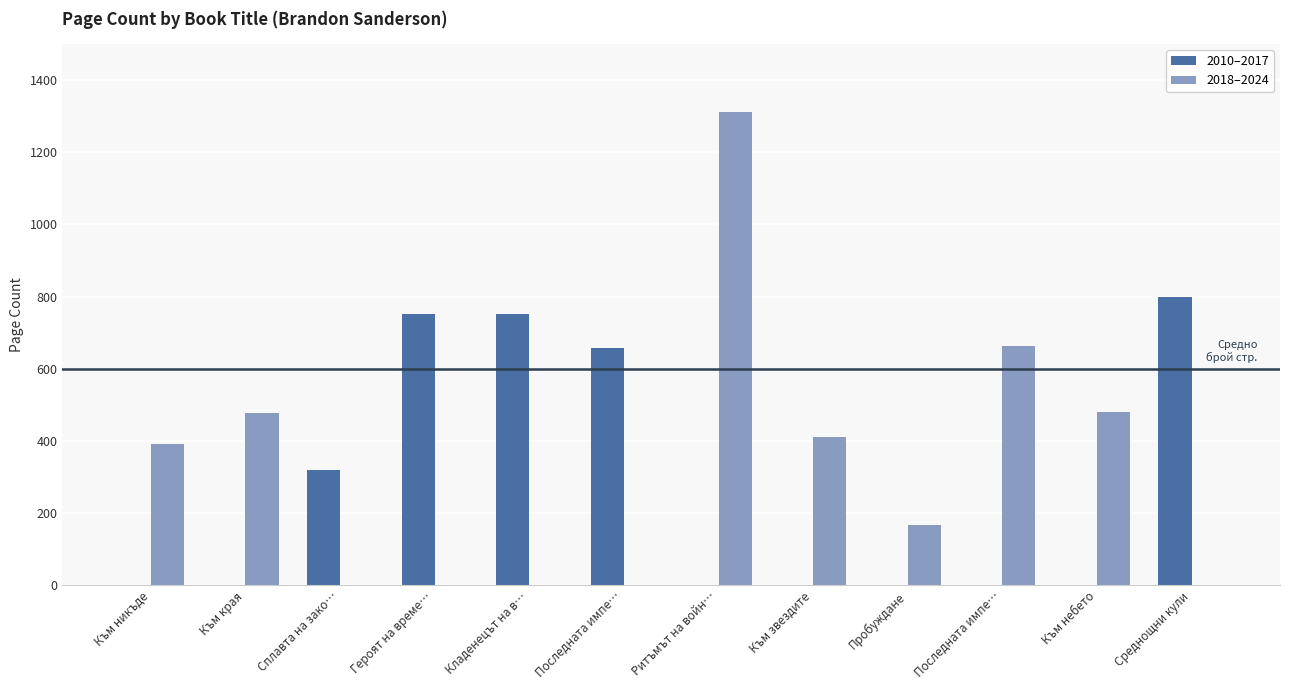

Which has a higher value, Последната импе… or Ритъмът на войн…?

Последната импе…